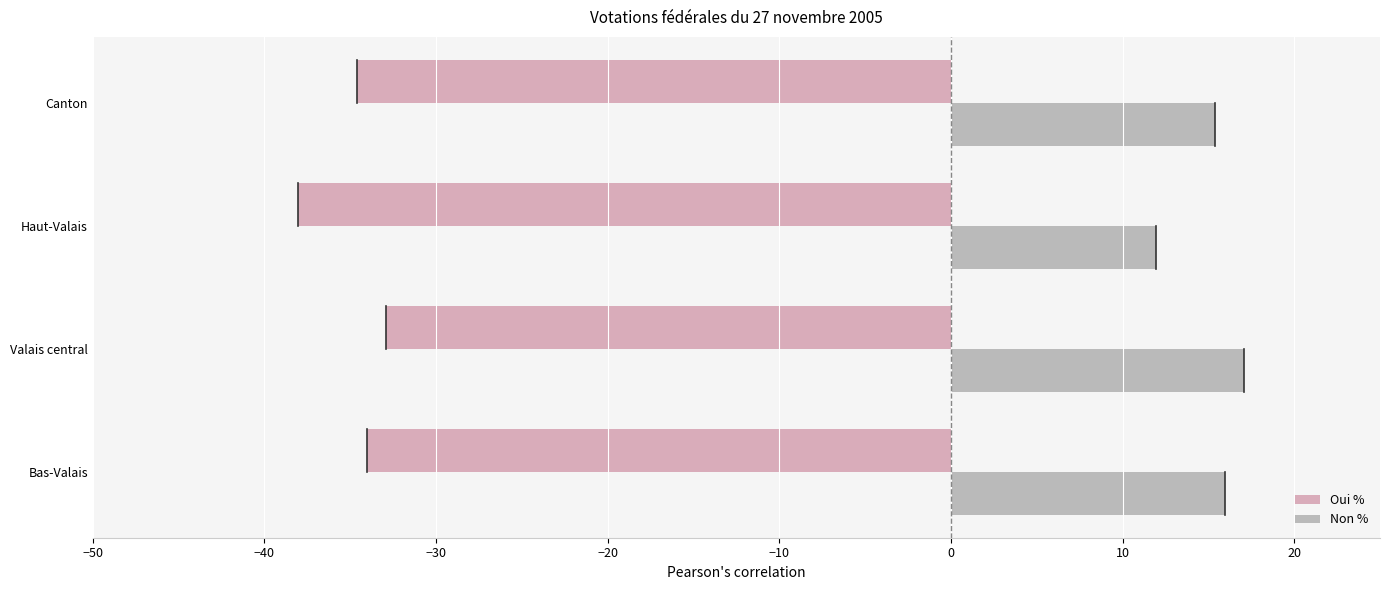

How many distinct data groups are displayed?

2